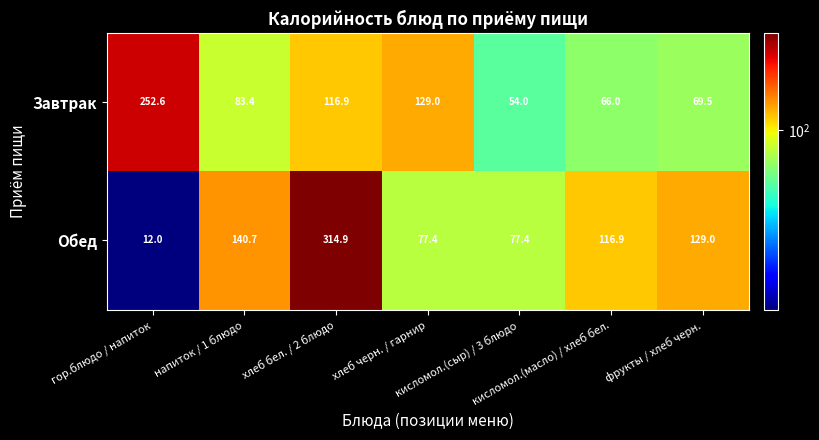

What is the lowest value of the Завтрак series?

54.0